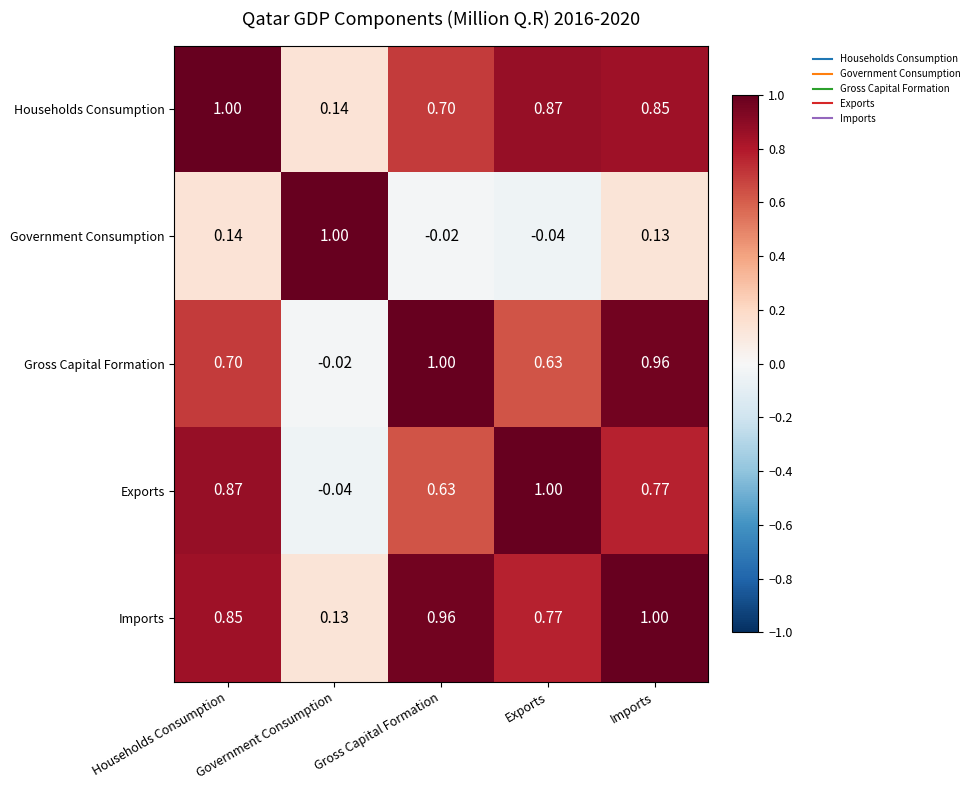

At which label does Government Consumption first exceed 0?

Households Consumption